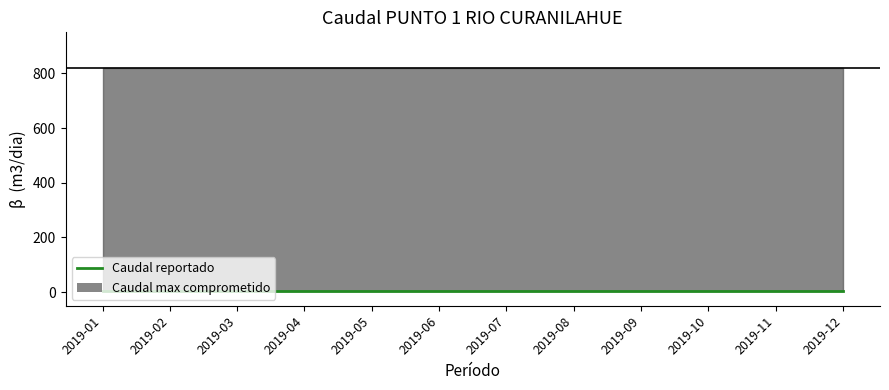

Reading left to right, transcribe all the data shown in this chart.

Caudal max comprometido: 2019-01=818	2019-02=818	2019-03=818	2019-04=818	2019-05=818	2019-06=818	2019-07=818	2019-08=818	2019-09=818	2019-10=818	2019-11=818	2019-12=818
Caudal reportado: 2019-01=5	2019-02=5	2019-03=5	2019-04=5	2019-05=5	2019-06=5	2019-07=5	2019-08=5	2019-09=5	2019-10=5	2019-11=5	2019-12=5